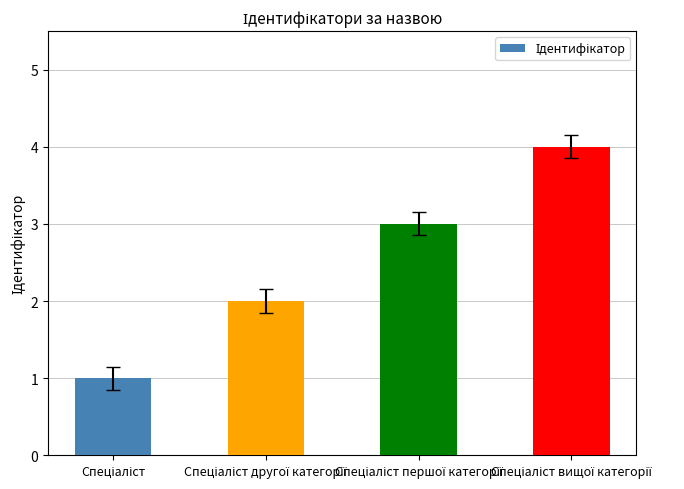

How many distinct data groups are displayed?

1